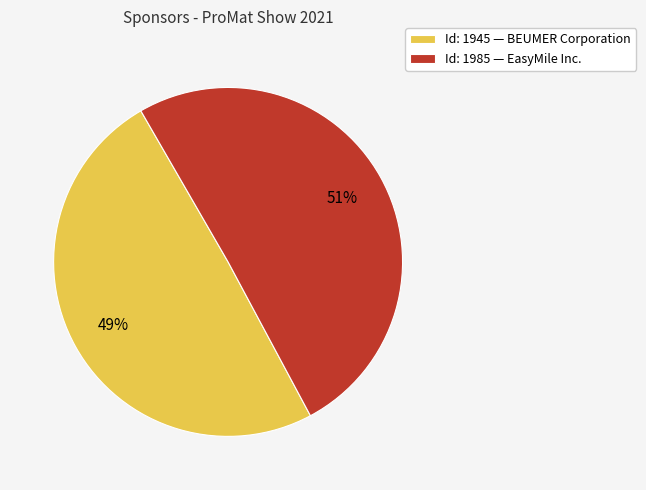

To the nearest percent, what portion does Id: 1945 — BEUMER Corporation represent?

49%